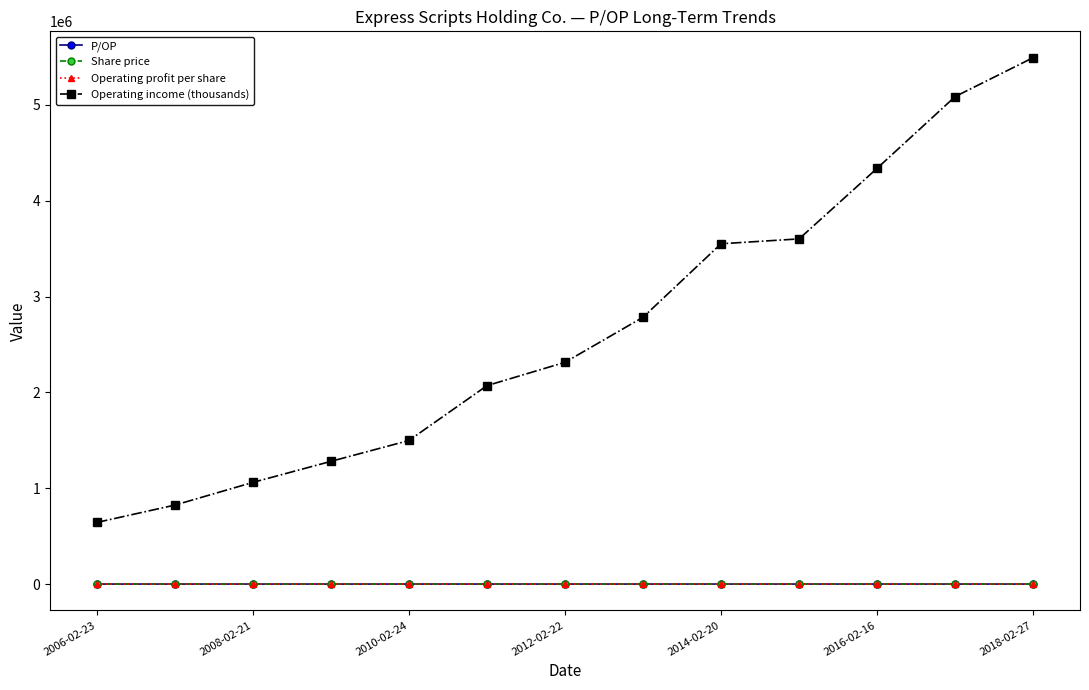

What is the greatest value displayed?

5494000.0